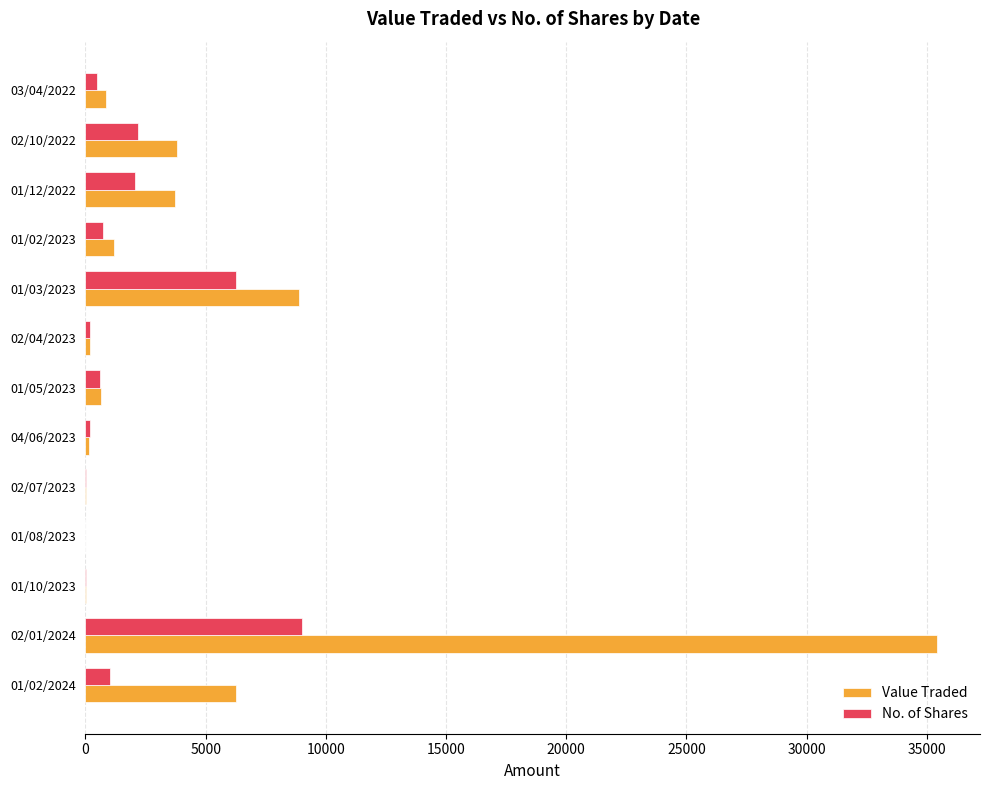

What is the sum of all Value Traded values?

61179